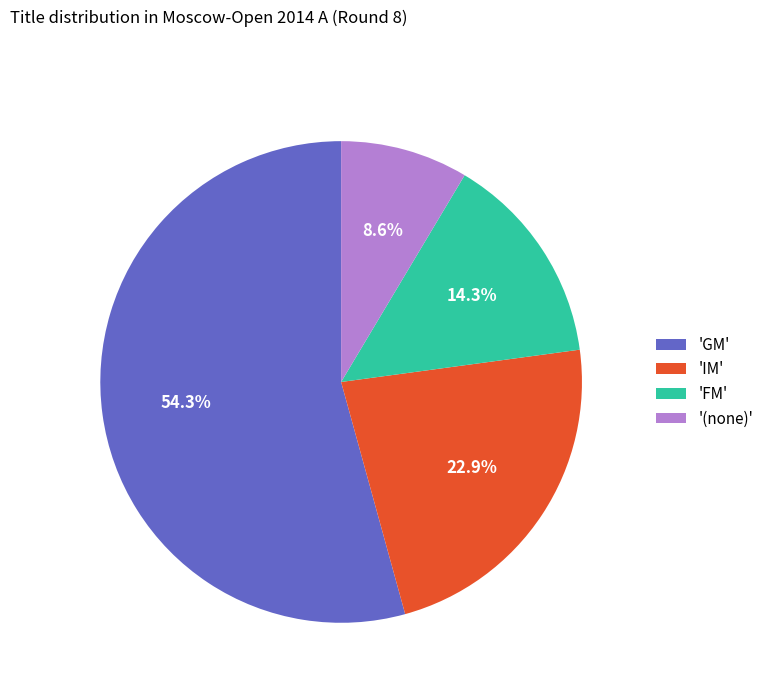

Rank the categories by value from highest to lowest.

'GM', 'IM', 'FM', '(none)'